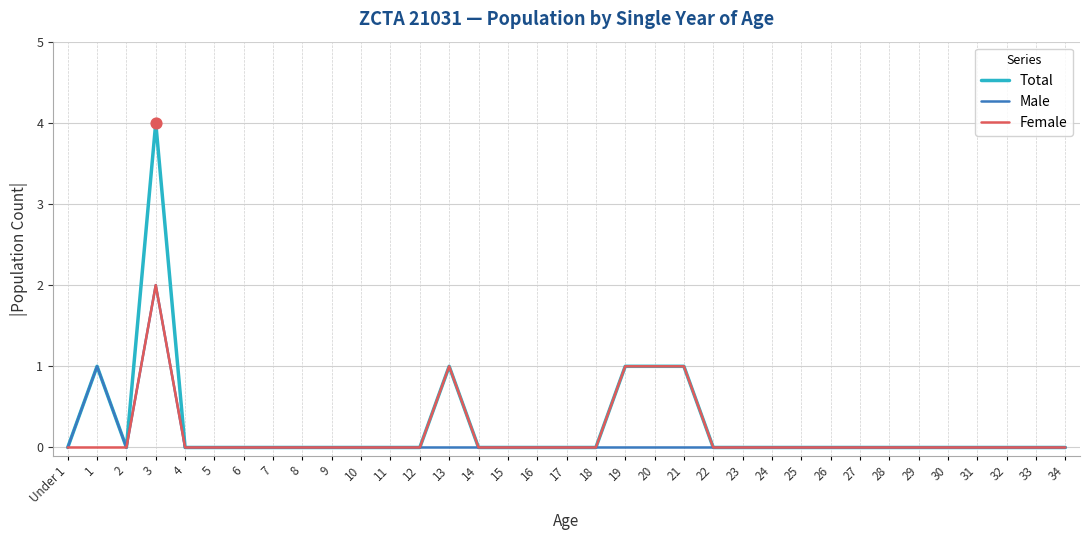

What position from the right is 23?

12